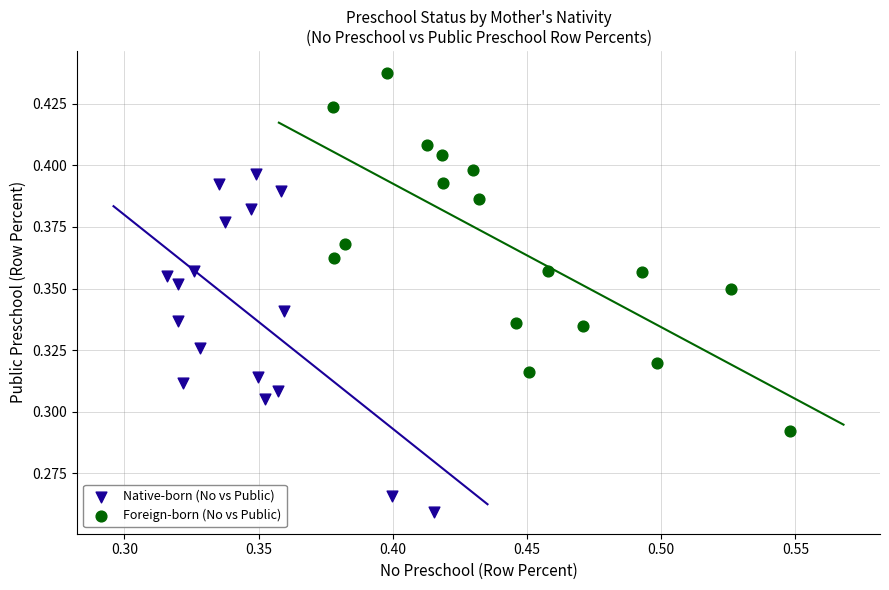

Which series reaches the maximum Y coordinate?

Foreign-born (No vs Public)